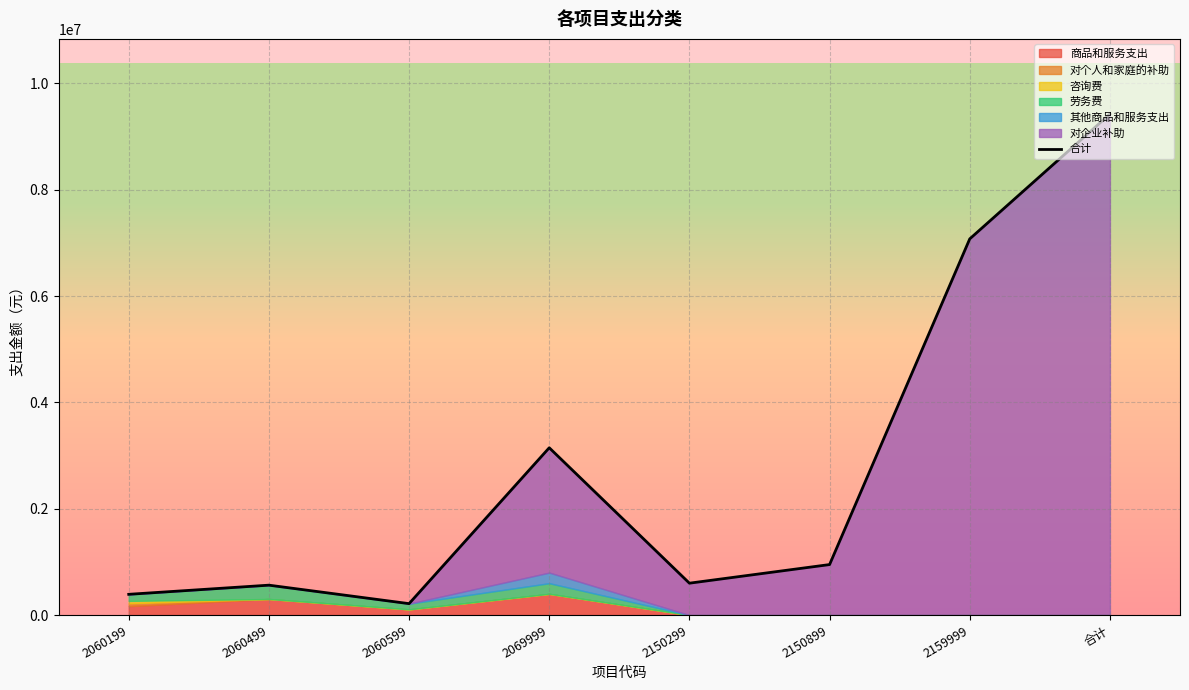

How many values exceed 950000?

3